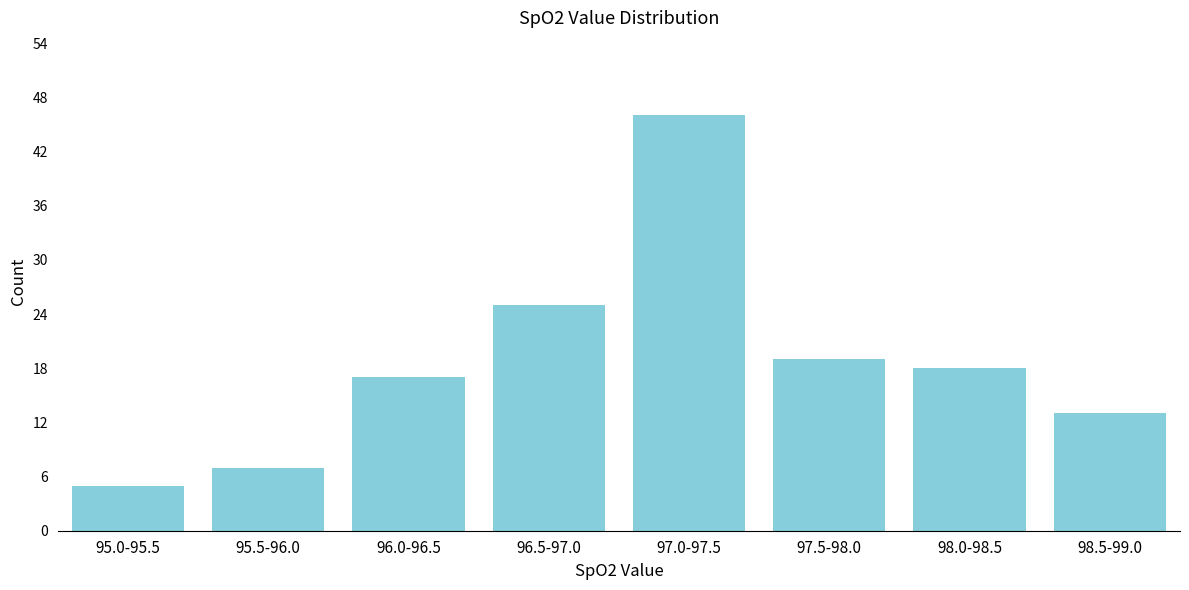

Reading left to right, what are all the values shown in this chart?

5	7	17	25	46	19	18	13